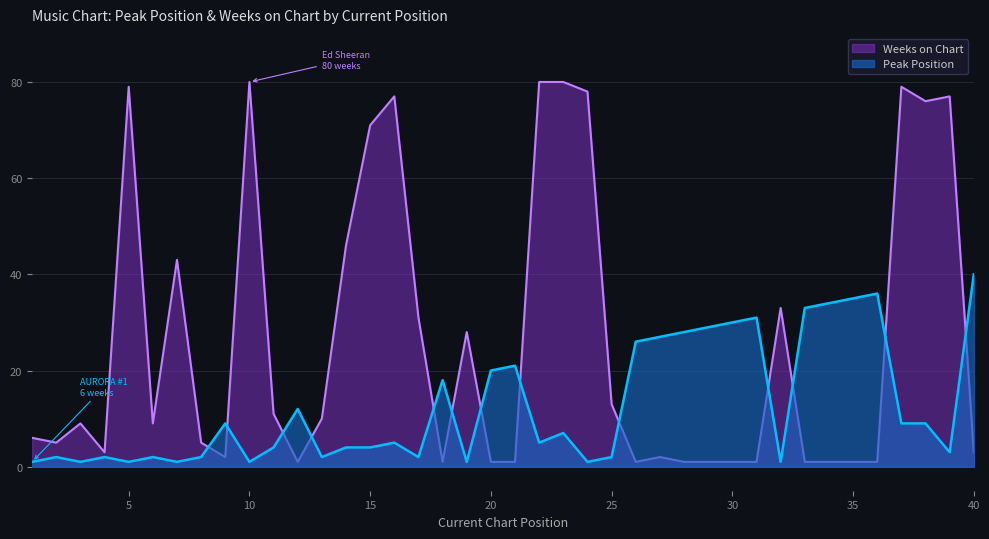

What is the difference between the maximum and minimum values in the Weeks on Chart series?

79